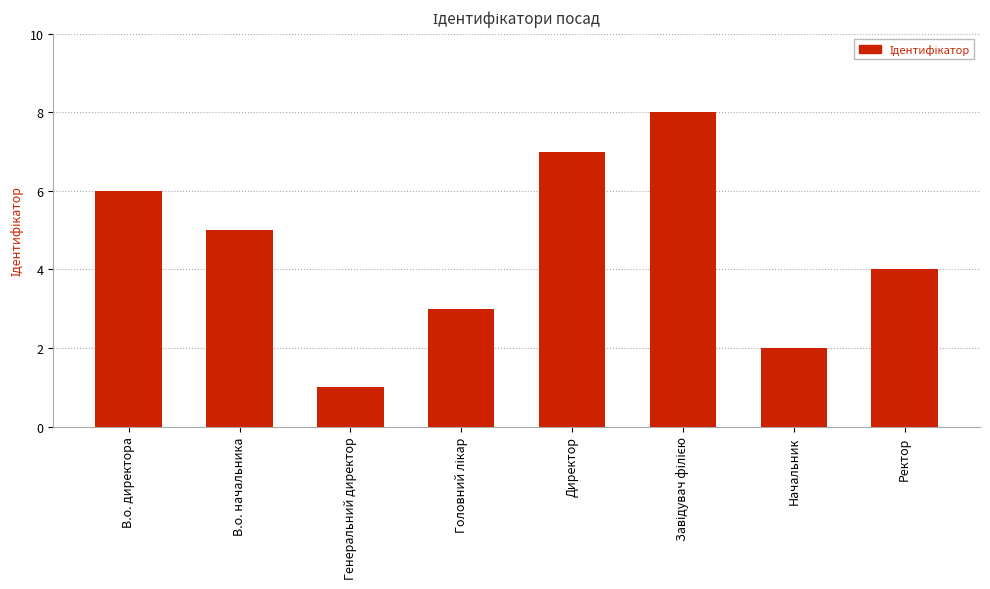

Between Генеральний директор and В.о. начальника, which is larger?

В.о. начальника